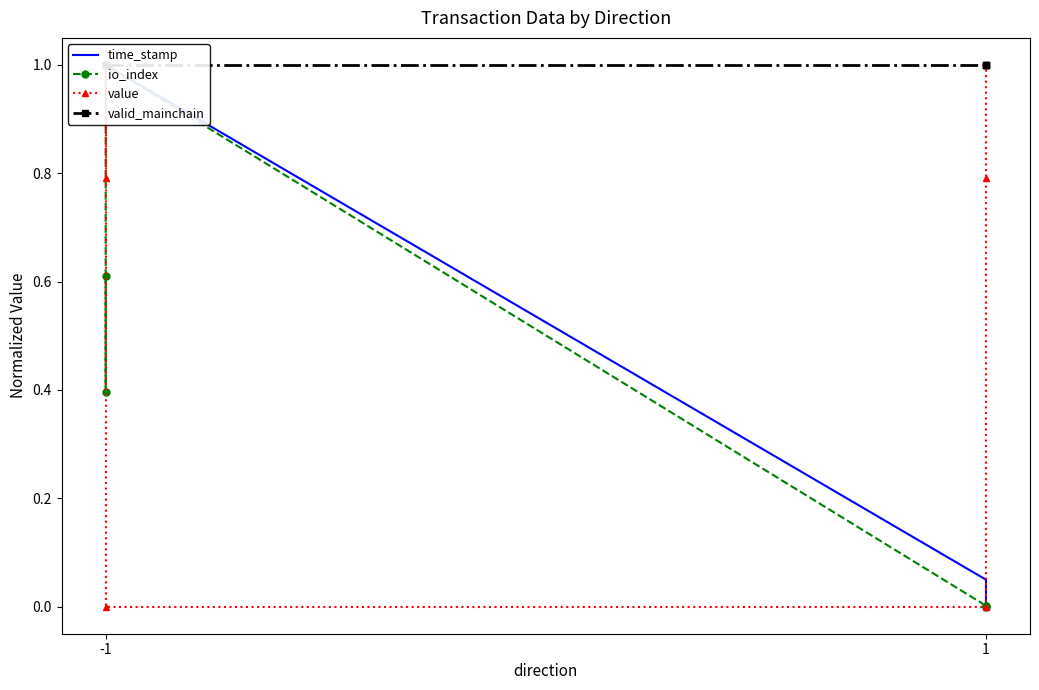

What is the sum of all io_index values?

2.0